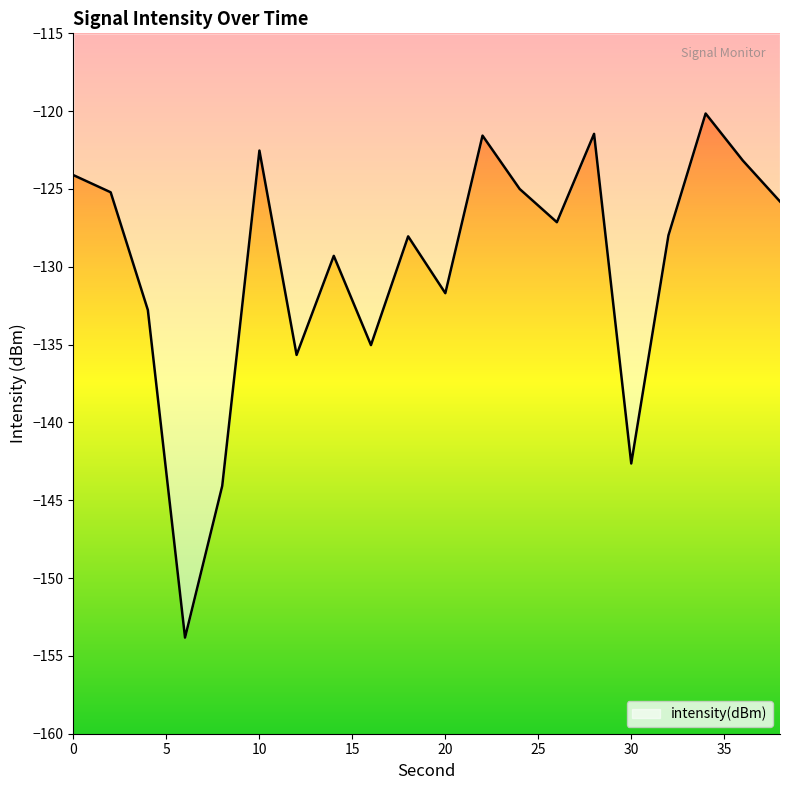

What is the difference between the maximum and minimum values?

33.7